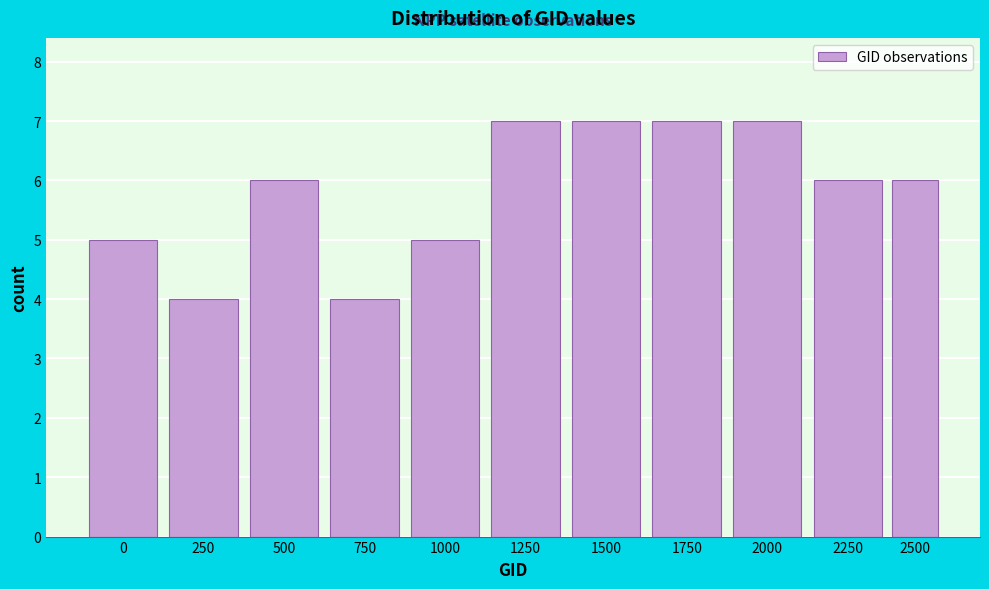

Reading left to right, extract all data points from this chart.

5	4	6	4	5	7	7	7	7	6	6